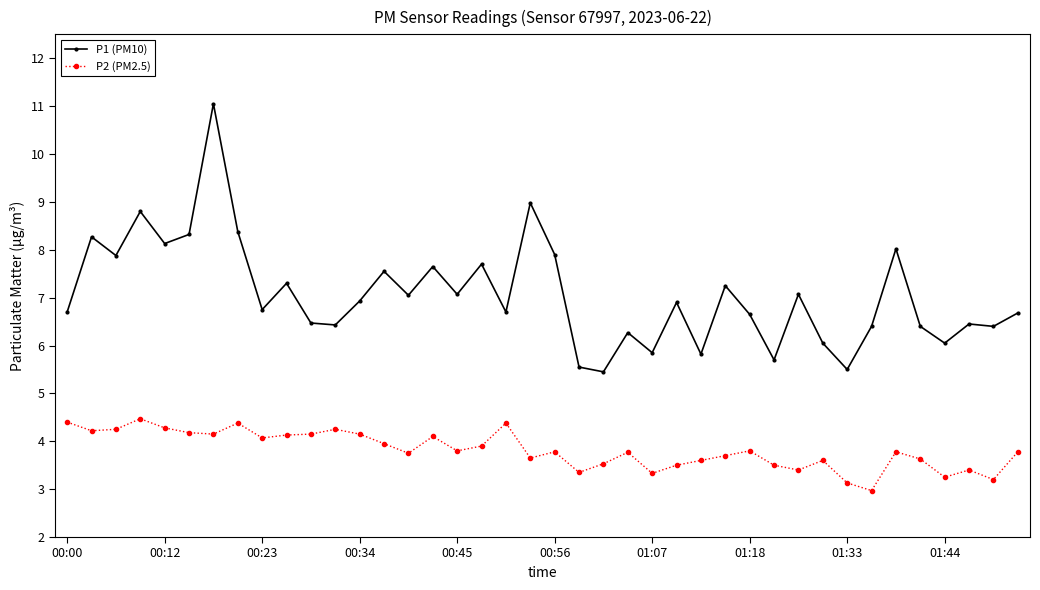

What is the difference between the maximum and minimum values in the P2 (PM2.5) series?

1.5